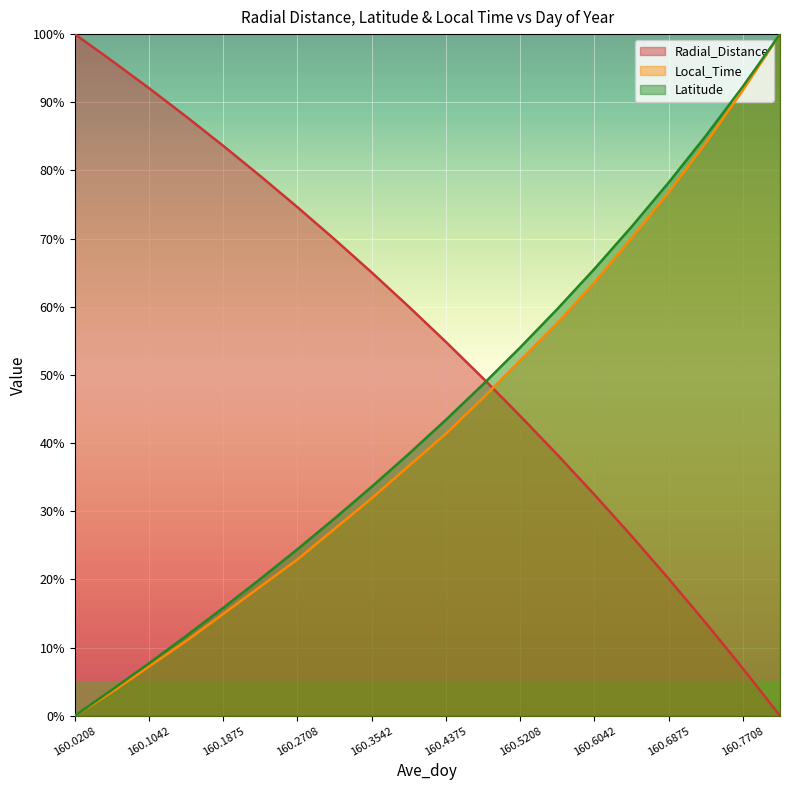

What is the maximum value shown in the chart?

100.0